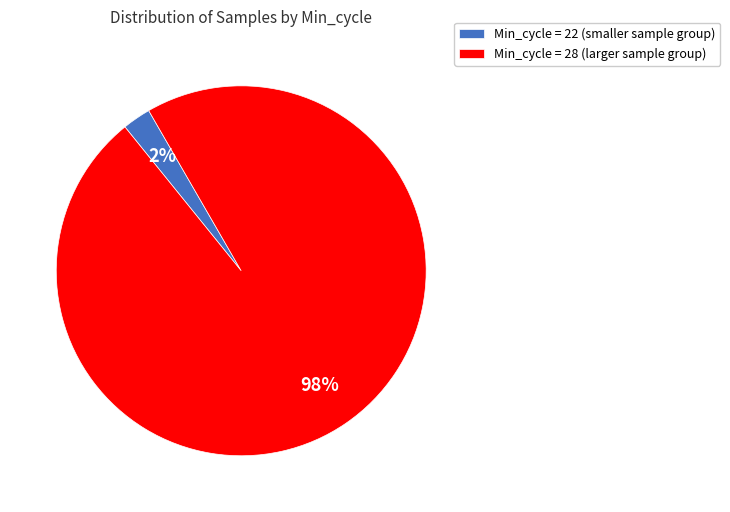

Is the sum of Min_cycle = 28 (larger sample group) and Min_cycle = 22 (smaller sample group) greater than half?

Yes